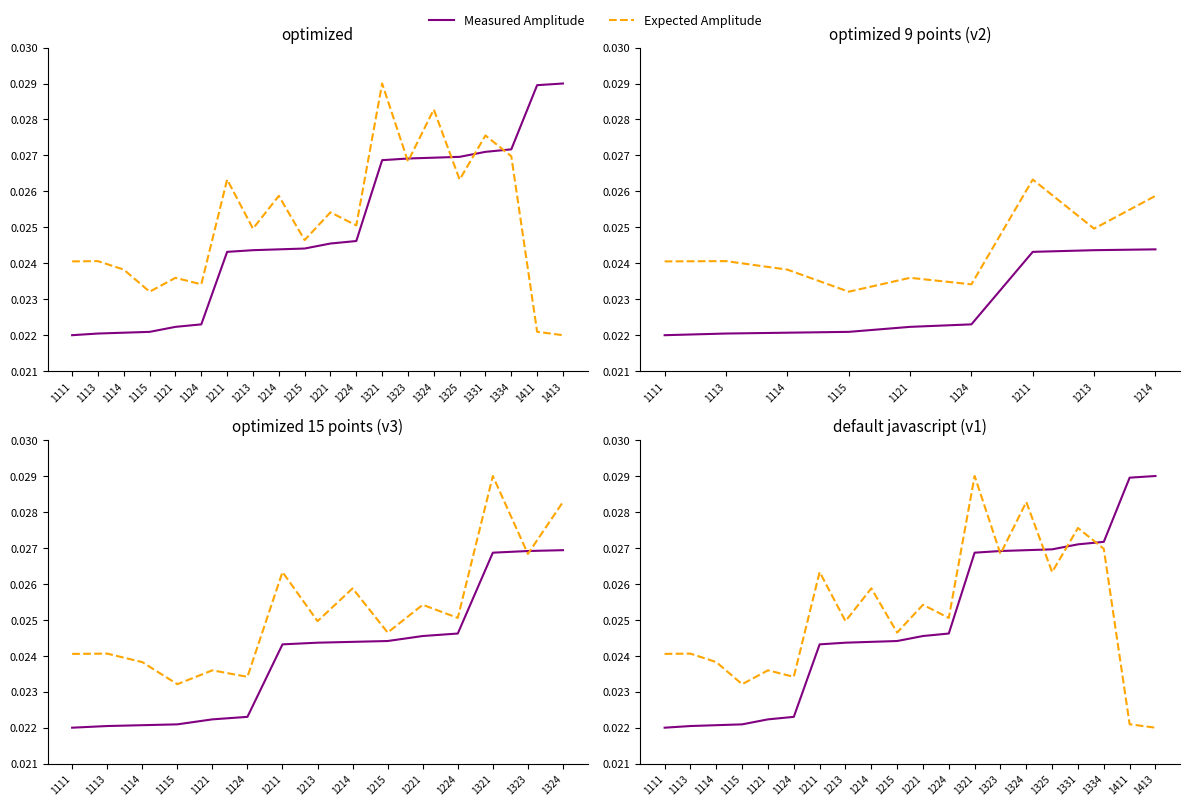

What are all the series names shown in the legend?

Measured Amplitude, Expected Amplitude